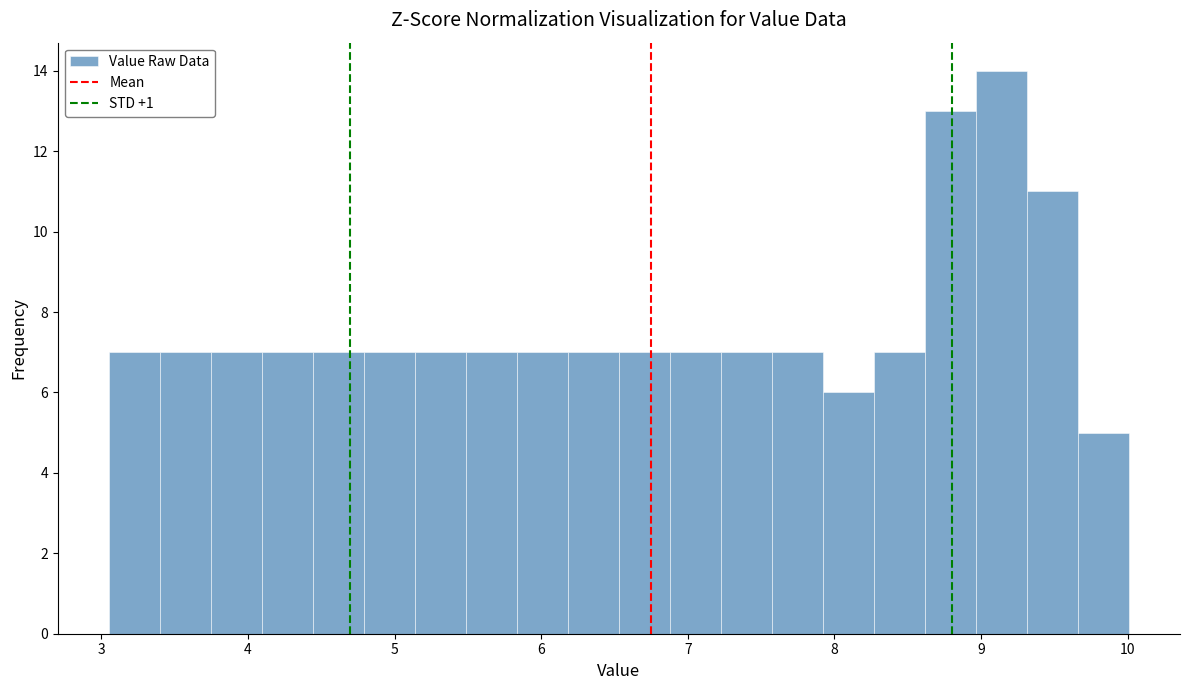

Around what value on the x-axis is the tallest bar? Give the approximate position of its centre, as read against the axis.

9.1